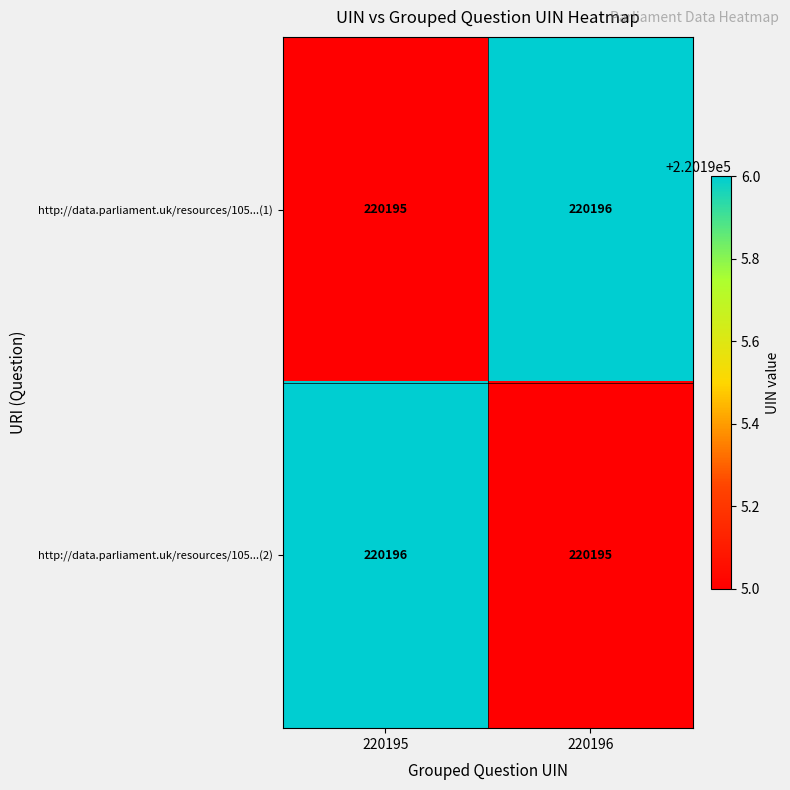

Reading left to right, what are all the values shown in this chart?

http://data.parliament.uk/resources/105...(1): 220195=220195	220196=220196
http://data.parliament.uk/resources/105...(2): 220195=220196	220196=220195